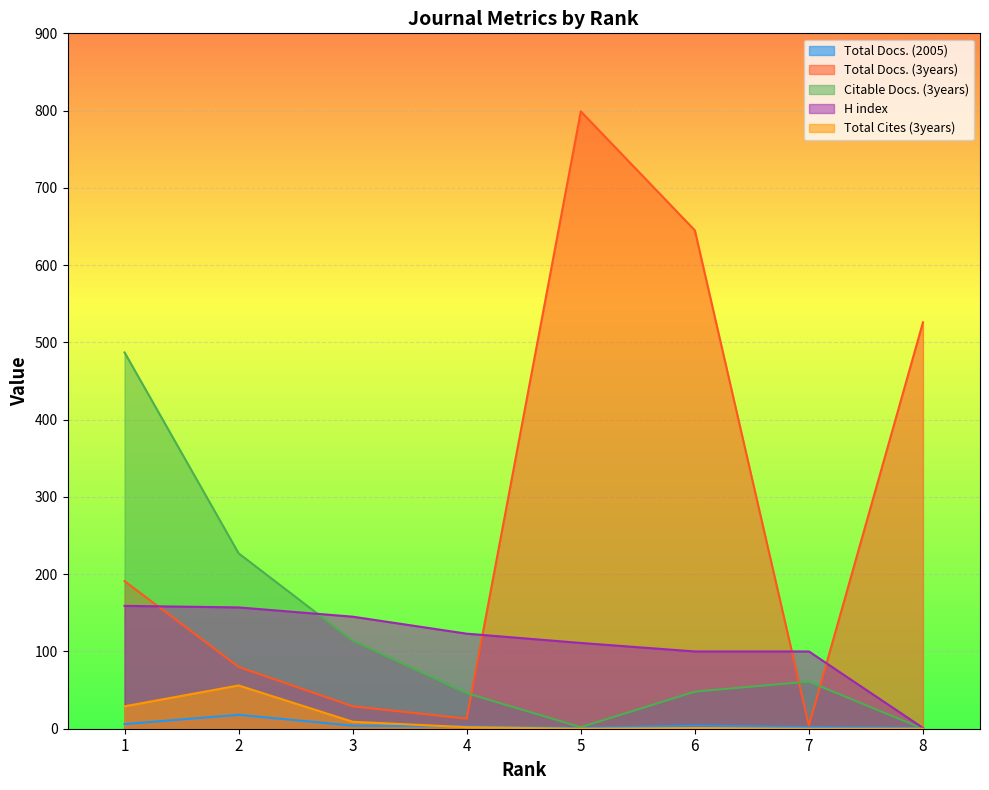

List the labels in order of H index value, smallest first.

8, 6, 7, 5, 4, 3, 2, 1